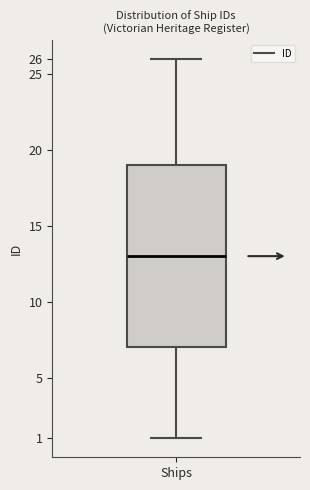

Read this box plot against the y-axis: the position of the median line, the range covered by the box, and the ends of both whiskers. The values are not printed on the chart, so give them approximately, as read against the axis.

median 13, box 7 to 19, whiskers 1 to 26